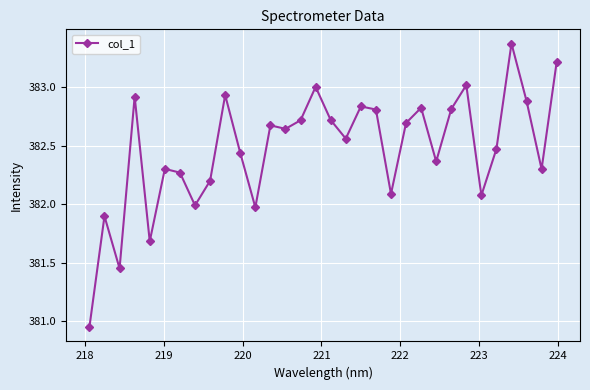

What is the difference between the maximum and second lowest values?

1.9